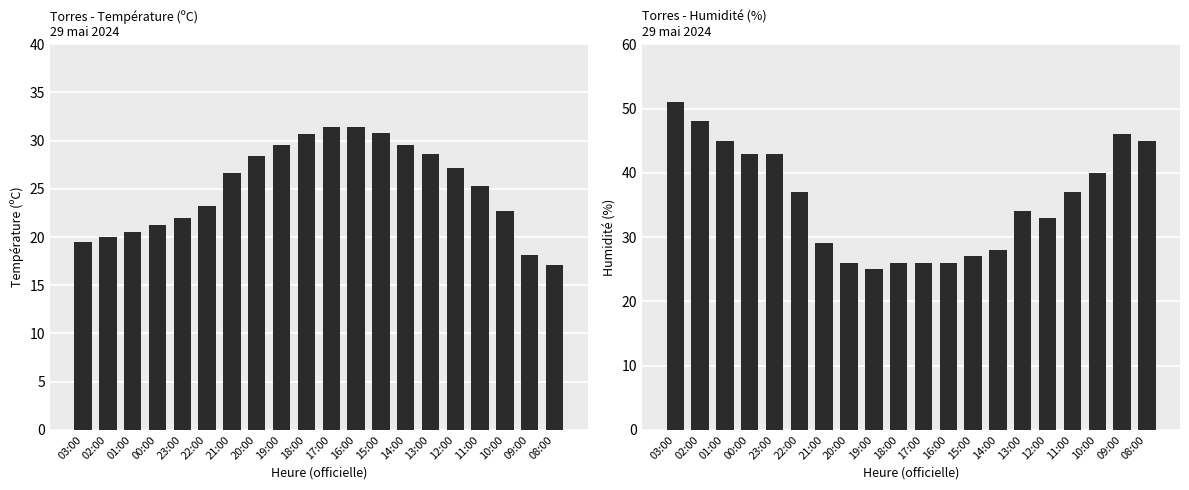

Which has a higher value, 19:00 or 09:00?

19:00